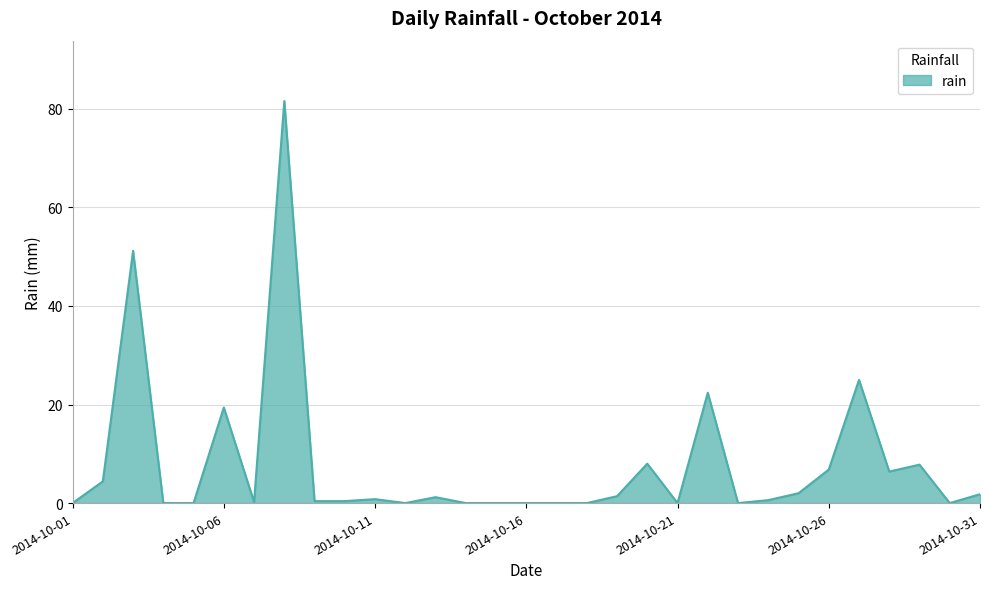

What is the maximum value shown in the chart?

81.6